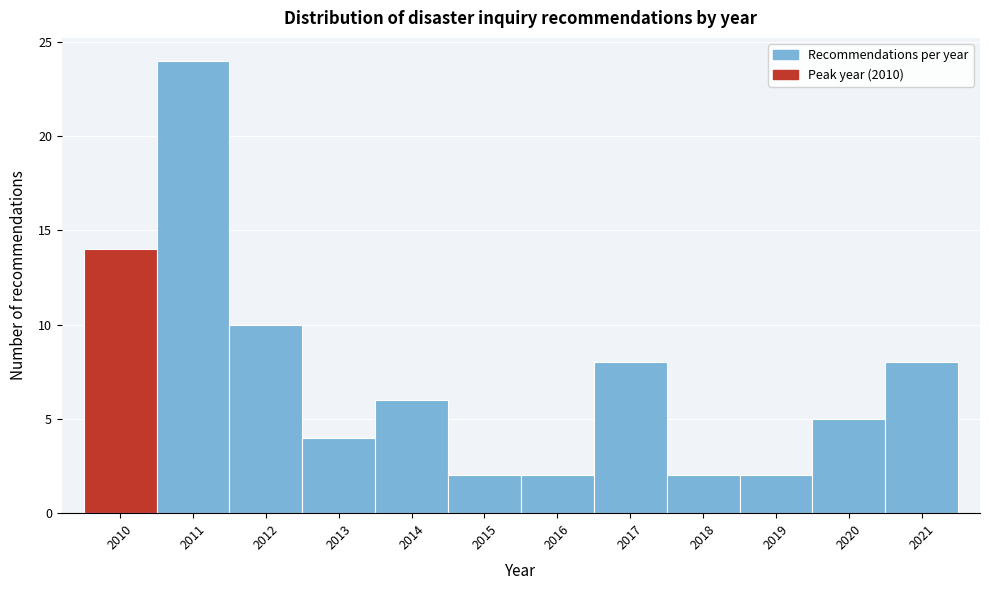

Reading left to right, list every bar in this chart as the range it spans on the x-axis followed by its height. The values are not printed on the chart, so give them approximately, as read against the axis.

2009.5 to 2010.5: 14
2010.5 to 2011.5: 24
2011.5 to 2012.5: 10
2012.5 to 2013.5: 4
2013.5 to 2014.5: 6
2014.5 to 2015.5: 2
2015.5 to 2016.5: 2
2016.5 to 2017.5: 8
2017.5 to 2018.5: 2
2018.5 to 2019.5: 2
2019.5 to 2020.5: 5
2020.5 to 2021.5: 8